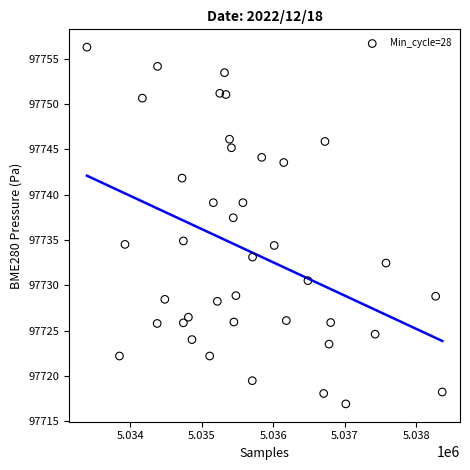

What is the range of Y values (max minus min)?

39.3